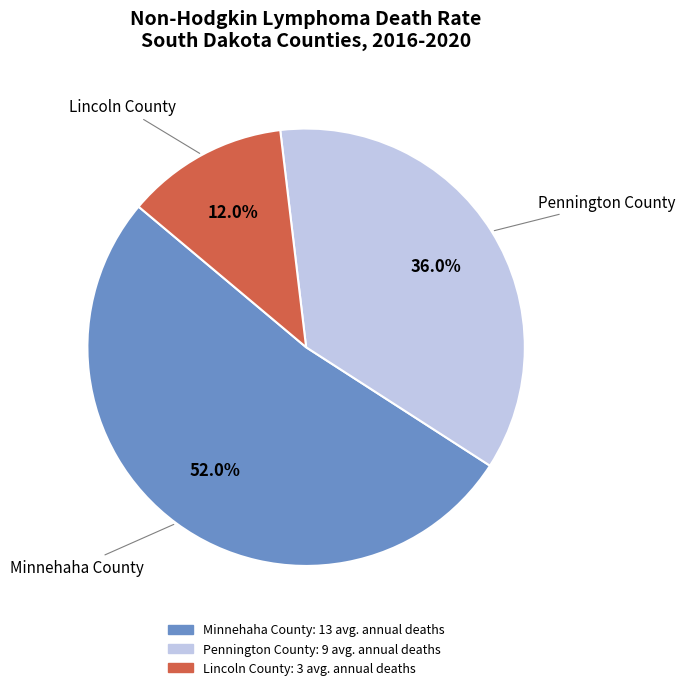

Approximately how many times larger is the value at Minnehaha County compared to Pennington County?

1.4